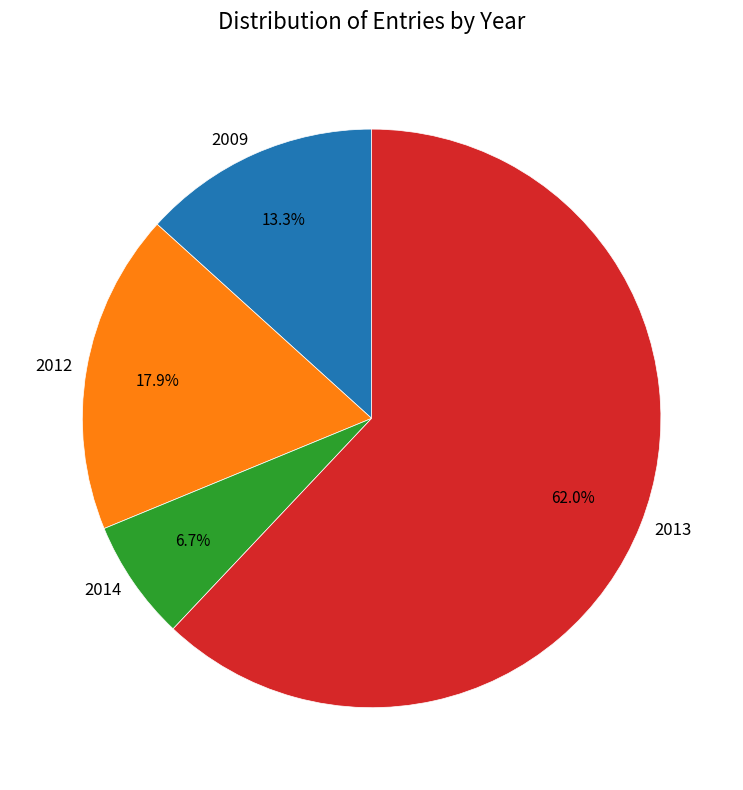

Count the number of slices in the pie.

4